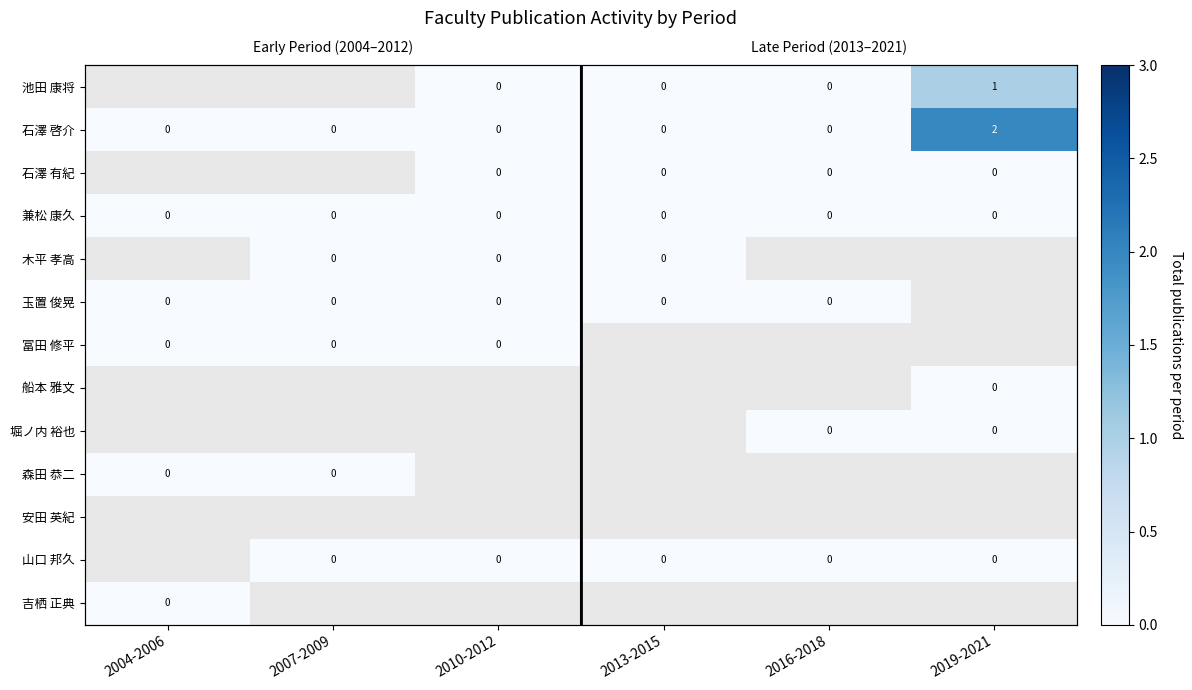

What is the greatest value displayed?

2.0